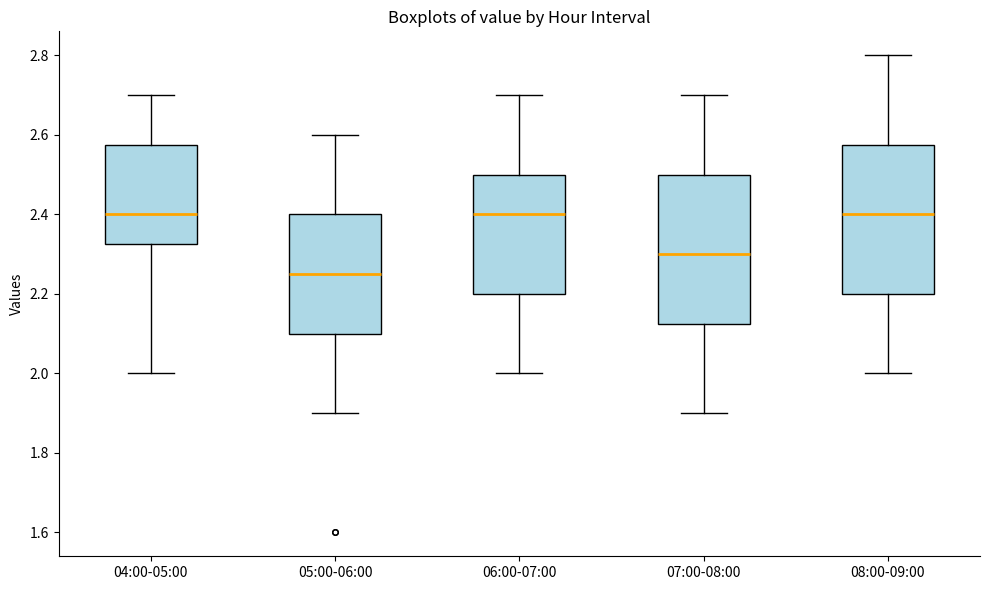

Where is the upper edge of the box for 07:00-08:00 on the y-axis? The values are not printed on the chart, so give them approximately, as read against the axis.

2.50